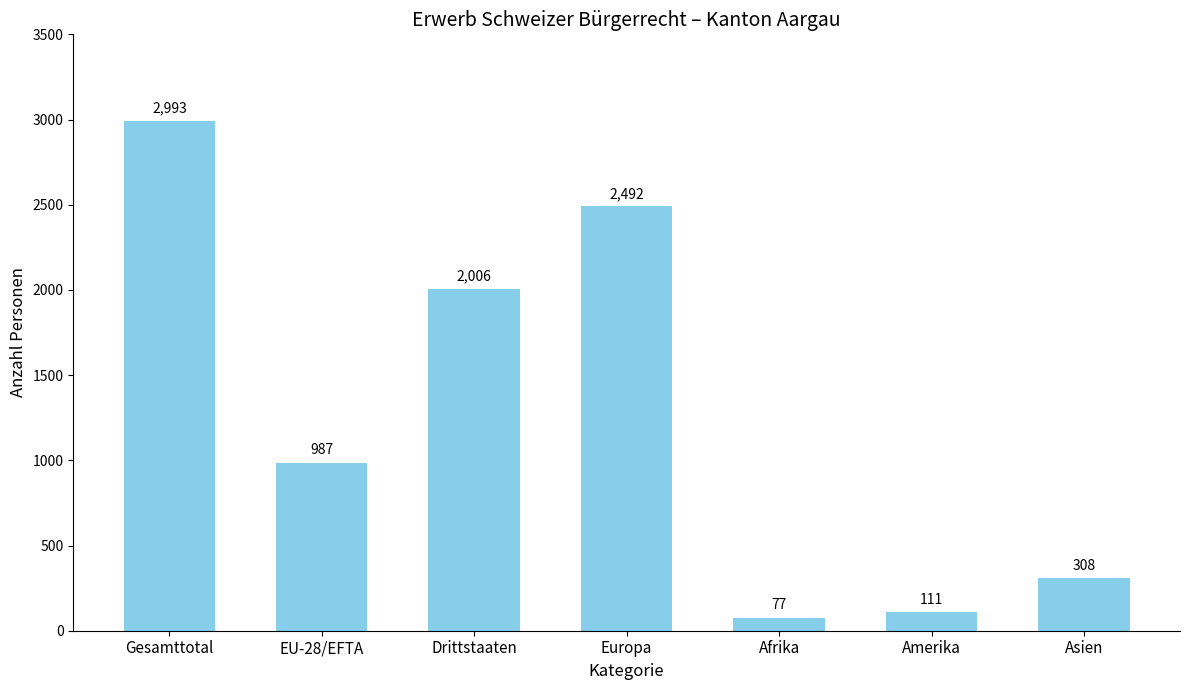

How many series are shown in this chart?

1